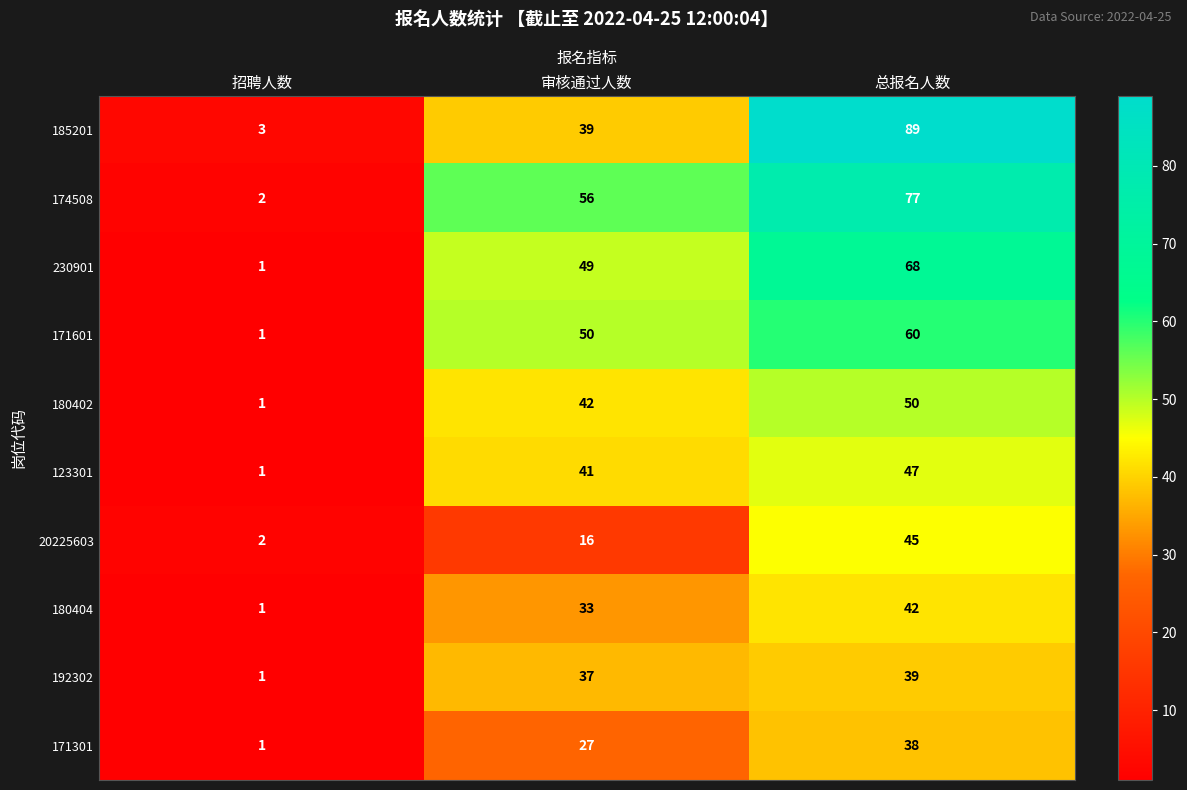

The value of 171301 at 审核通过人数 is 7. True or false?

False